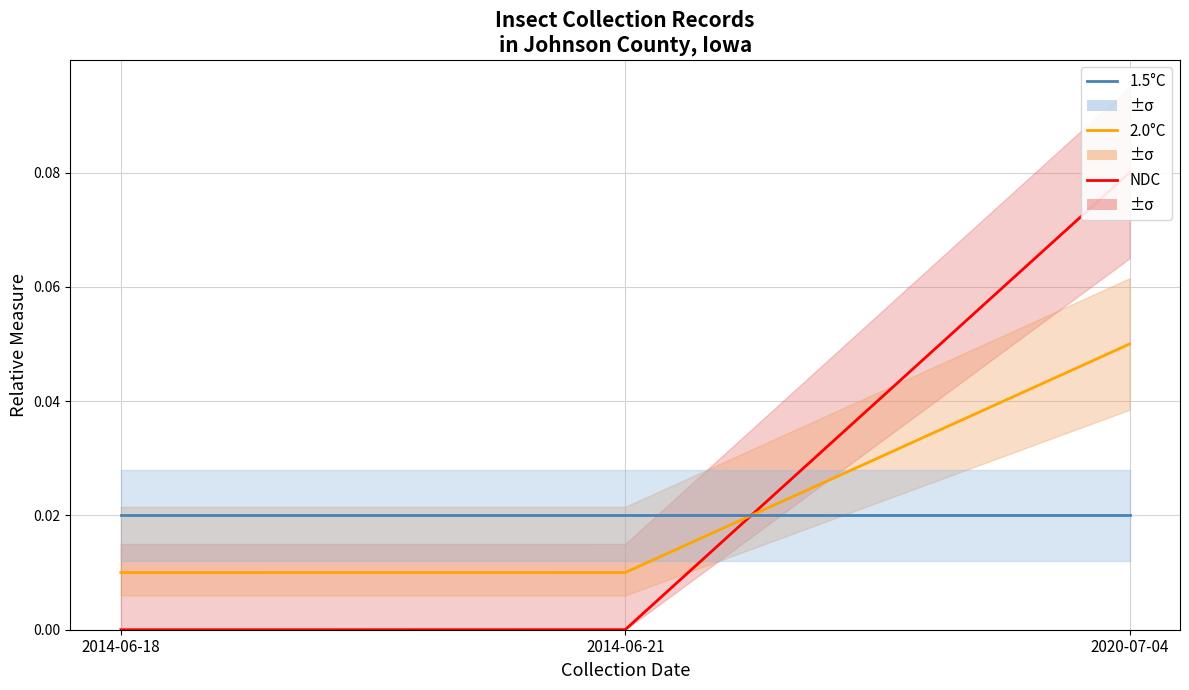

Rank the series by their average value, from lowest to highest.

1.5°C, 2.0°C, NDC